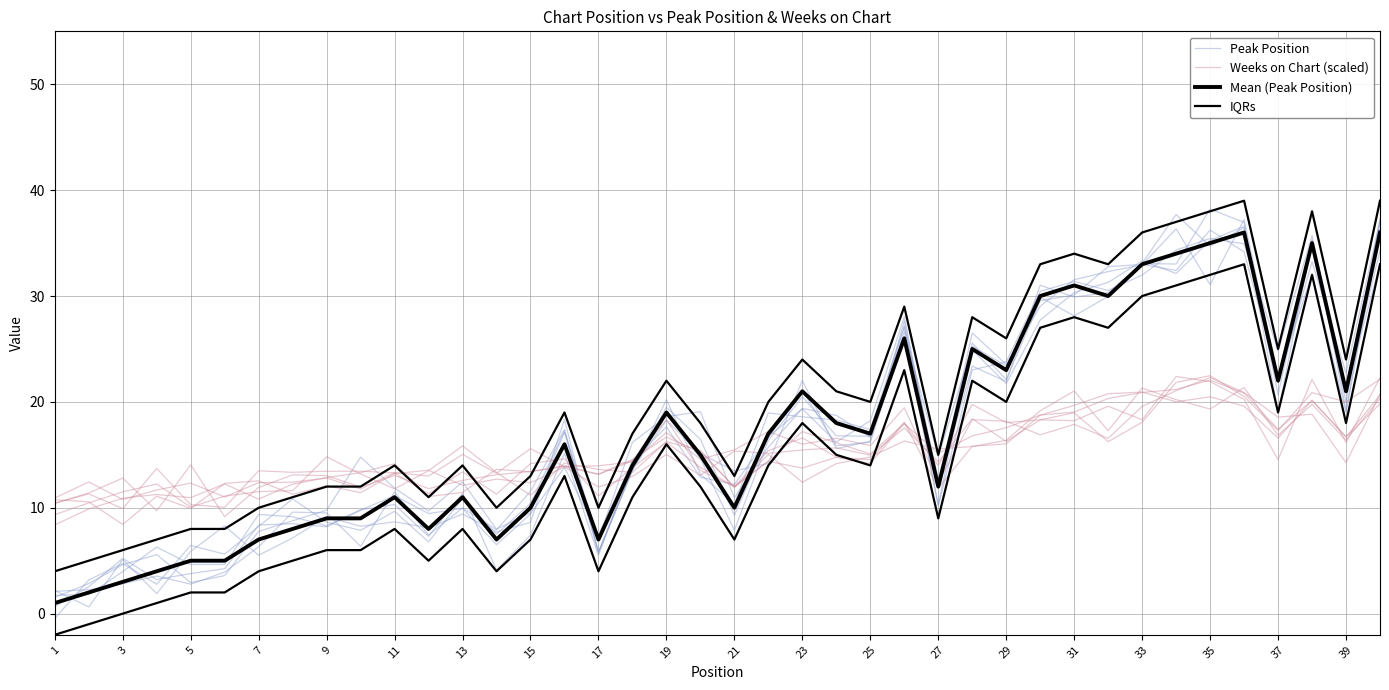

What is the value of the IQRs point at the 6th from the left?

8.0